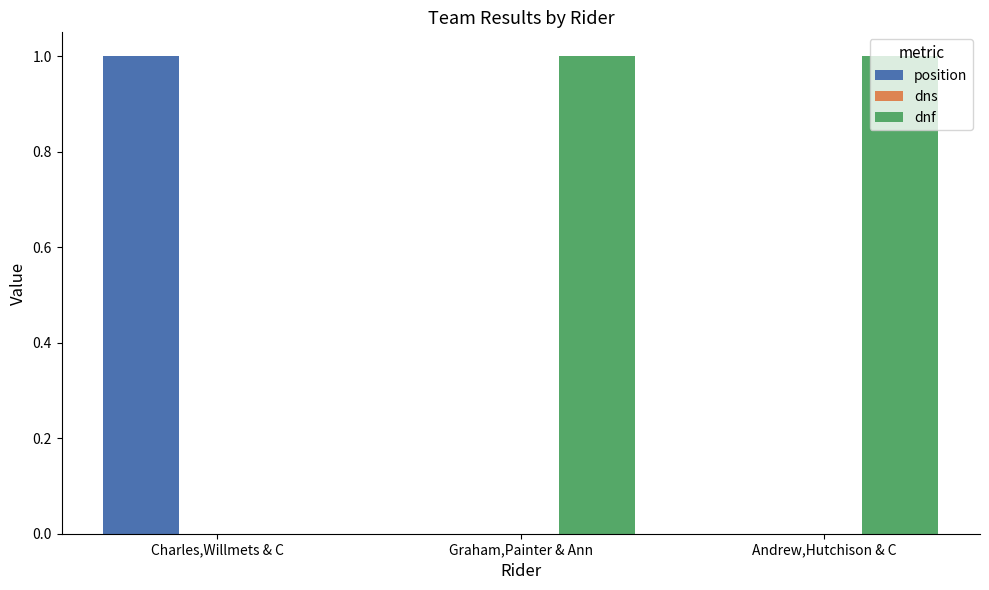

How many groups of bars are there?

3